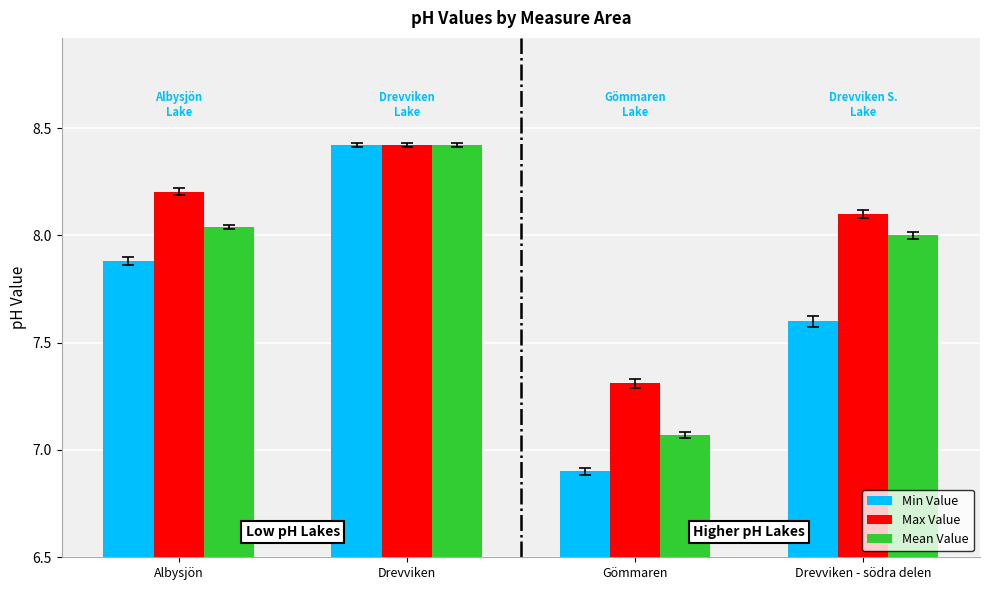

What is the label of the 1st bar from the right?

Drevviken - södra delen